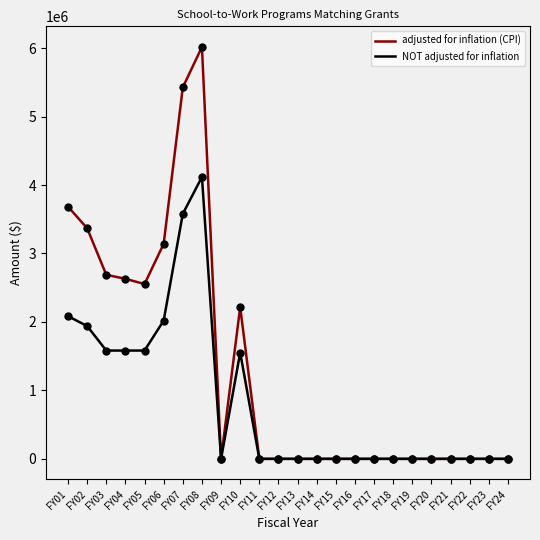

Which series has the largest total across all categories?

adjusted for inflation (CPI)